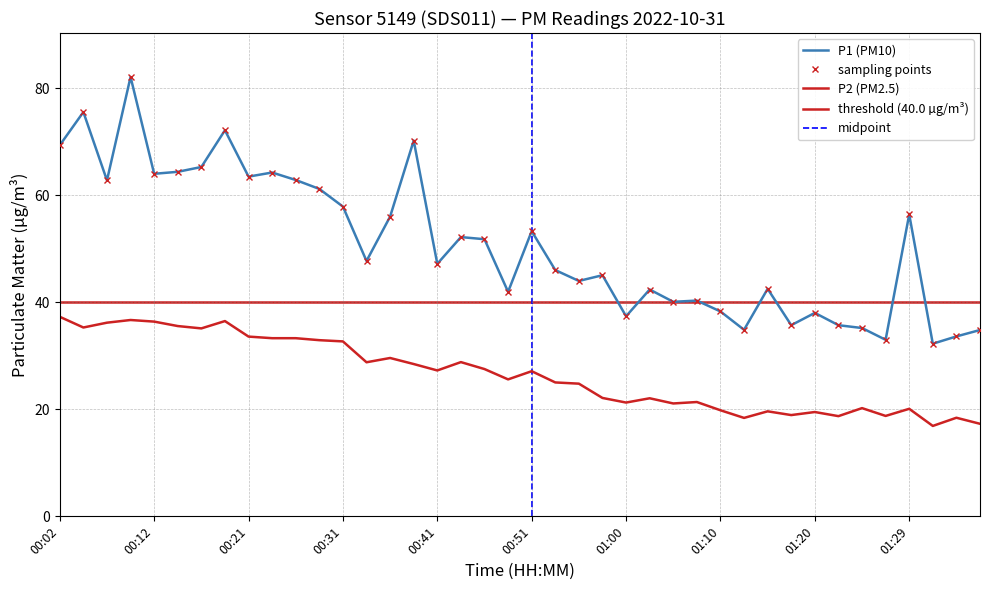

How many lines are shown in the chart?

2